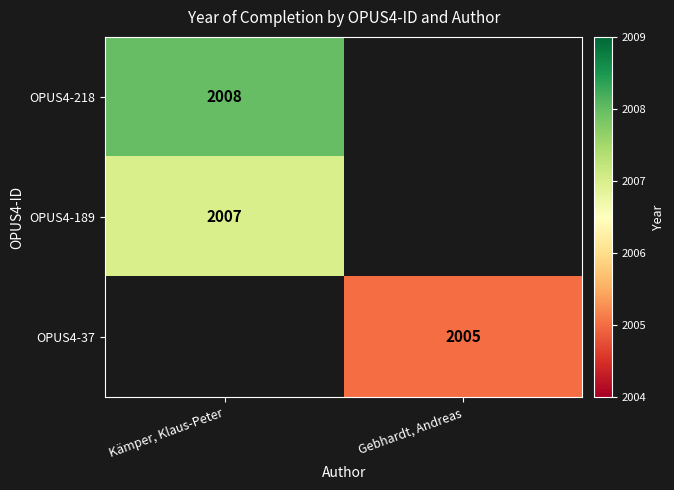

Is it true that OPUS4-37 equals 2846 at Gebhardt, Andreas?

False